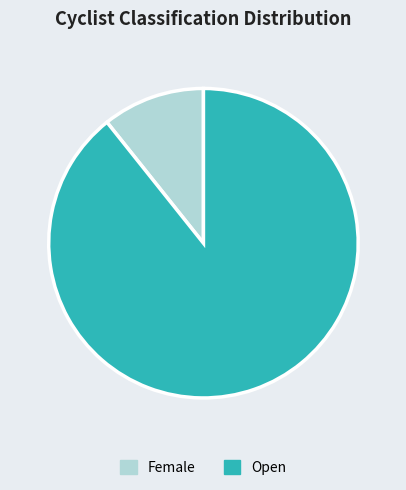

How many segments does this pie chart have?

2